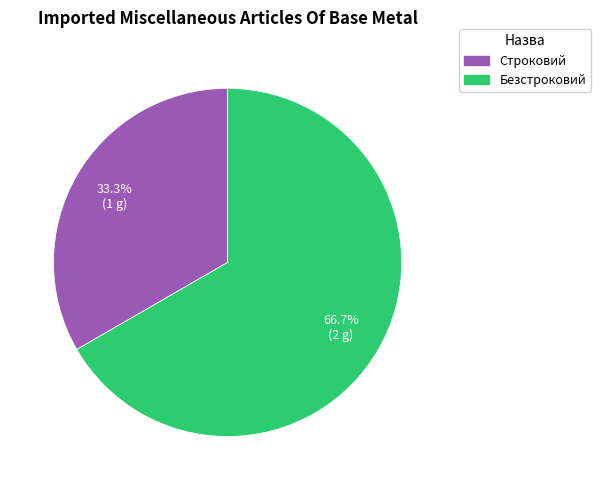

Which has a higher value, Безстроковий or Строковий?

Безстроковий